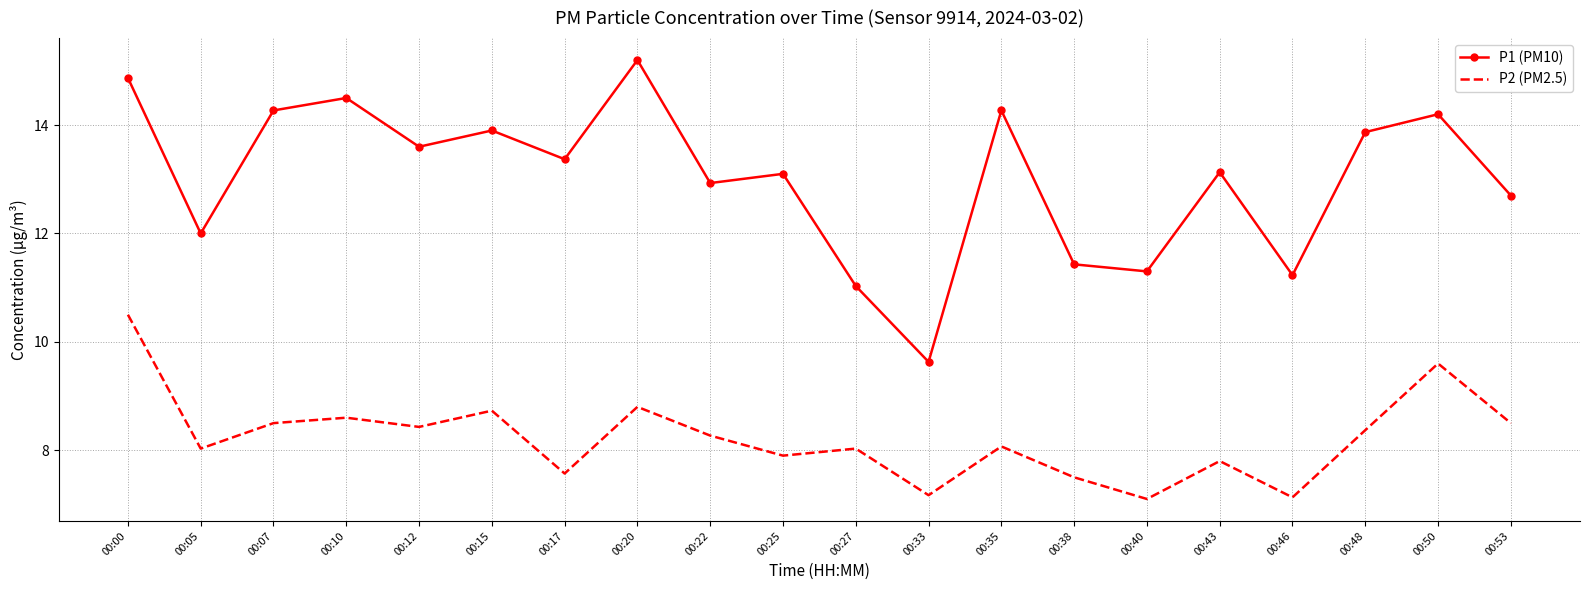

What is the maximum value shown in the chart?

15.2